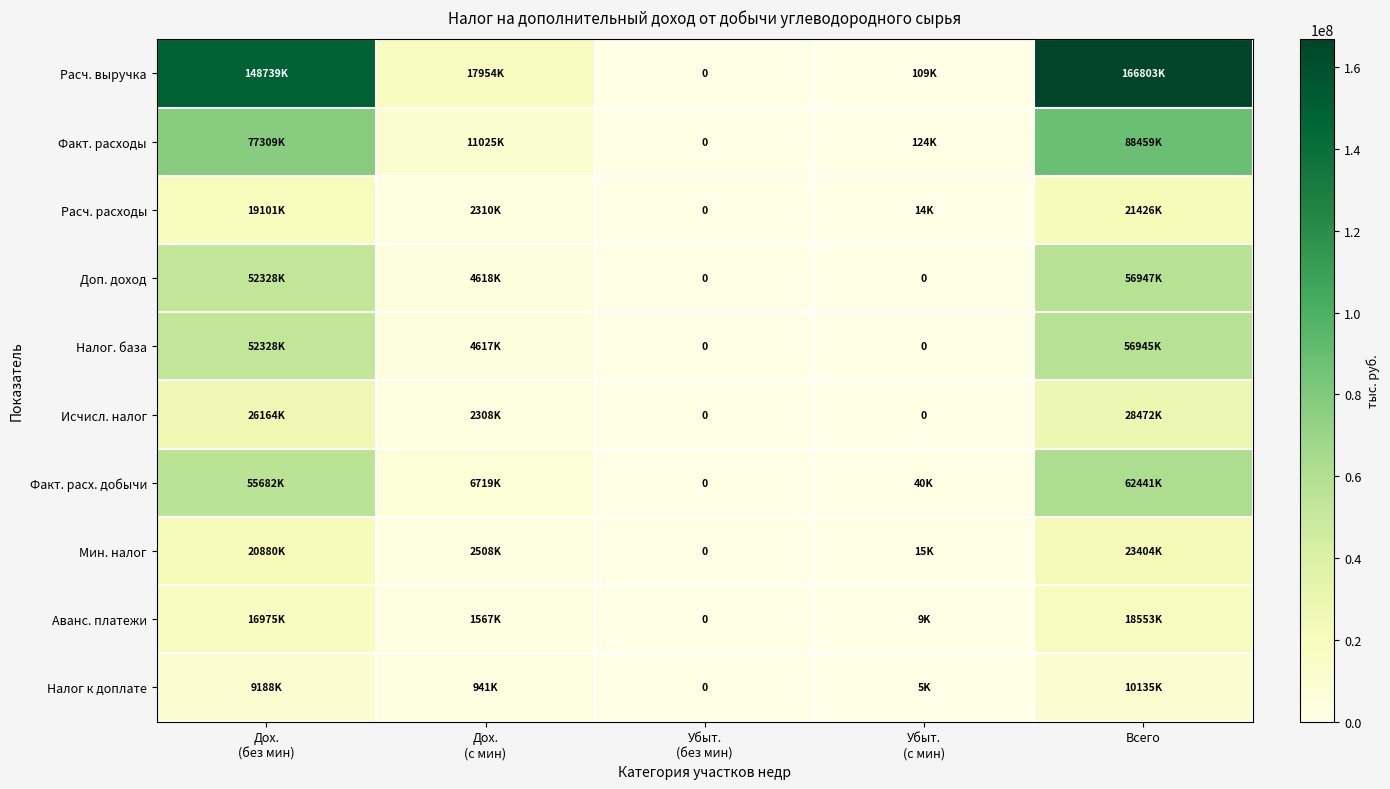

What is the difference between the Мин. налог values at Убыт. (без мин) and Убыт. (с мин)?

15610